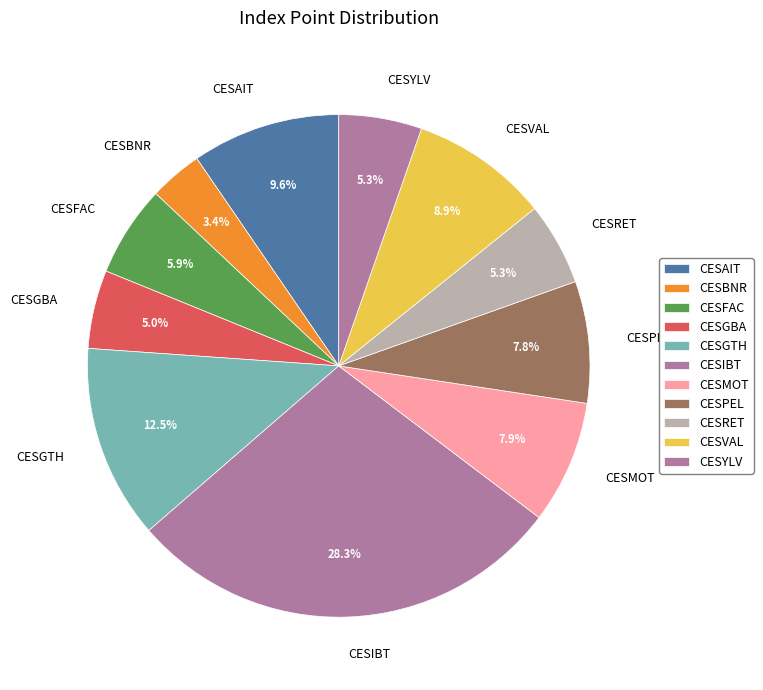

Approximately how many times larger is the value at CESYLV compared to CESGTH?

0.4